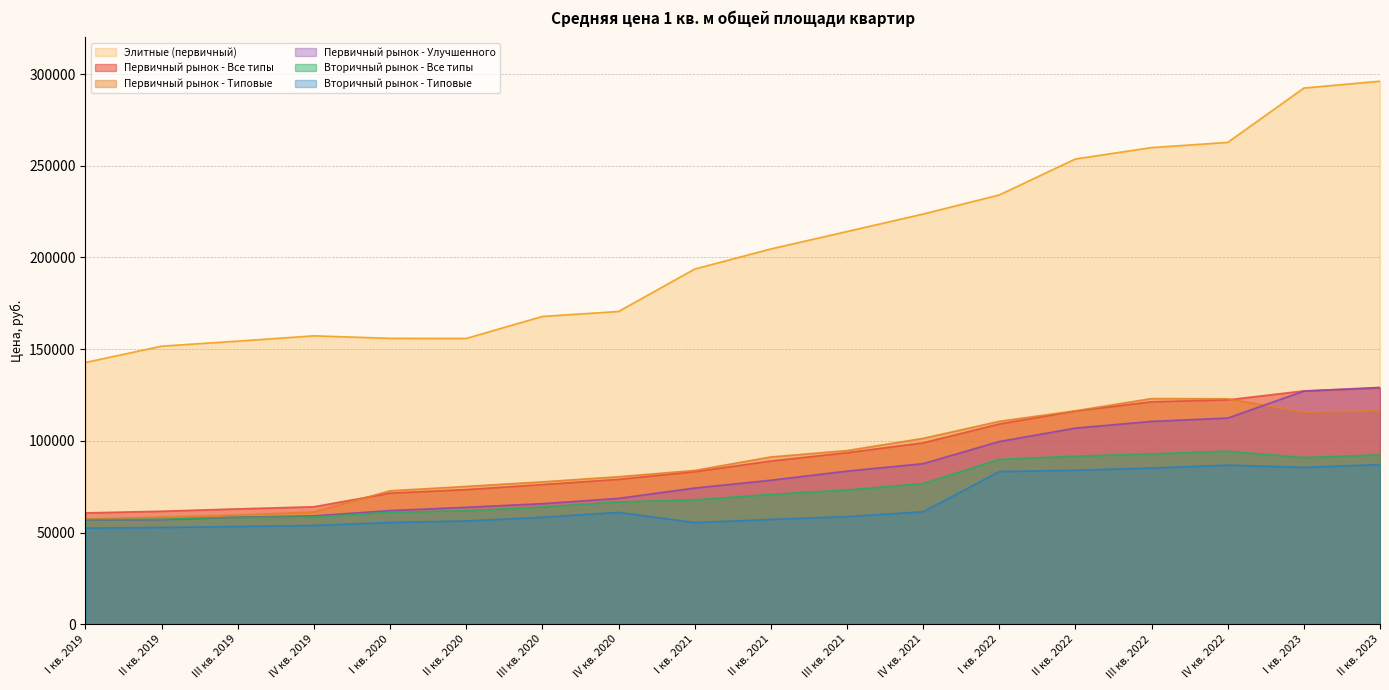

True or false: Первичный рынок - Улучшенного and Элитные (первичный) intersect in this chart.

False